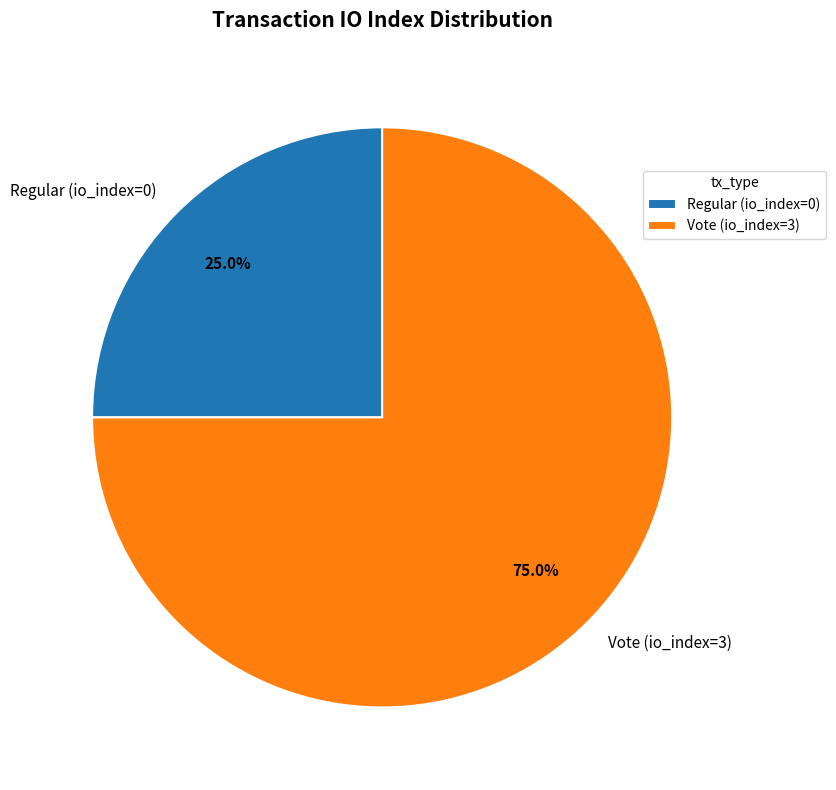

Is the sum of Regular (io_index=0) and Vote (io_index=3) greater than half?

Yes